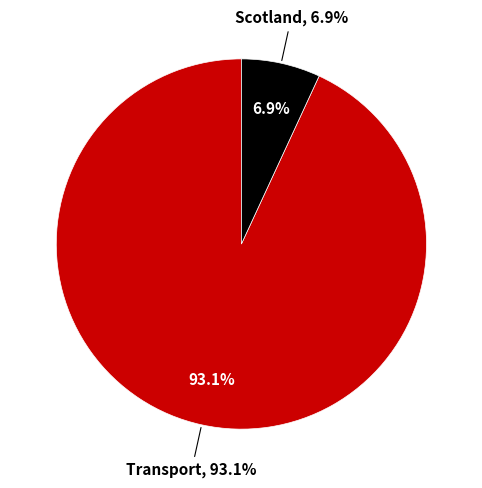

To the nearest percent, what is the combined percentage of Scotland and Transport?

100%